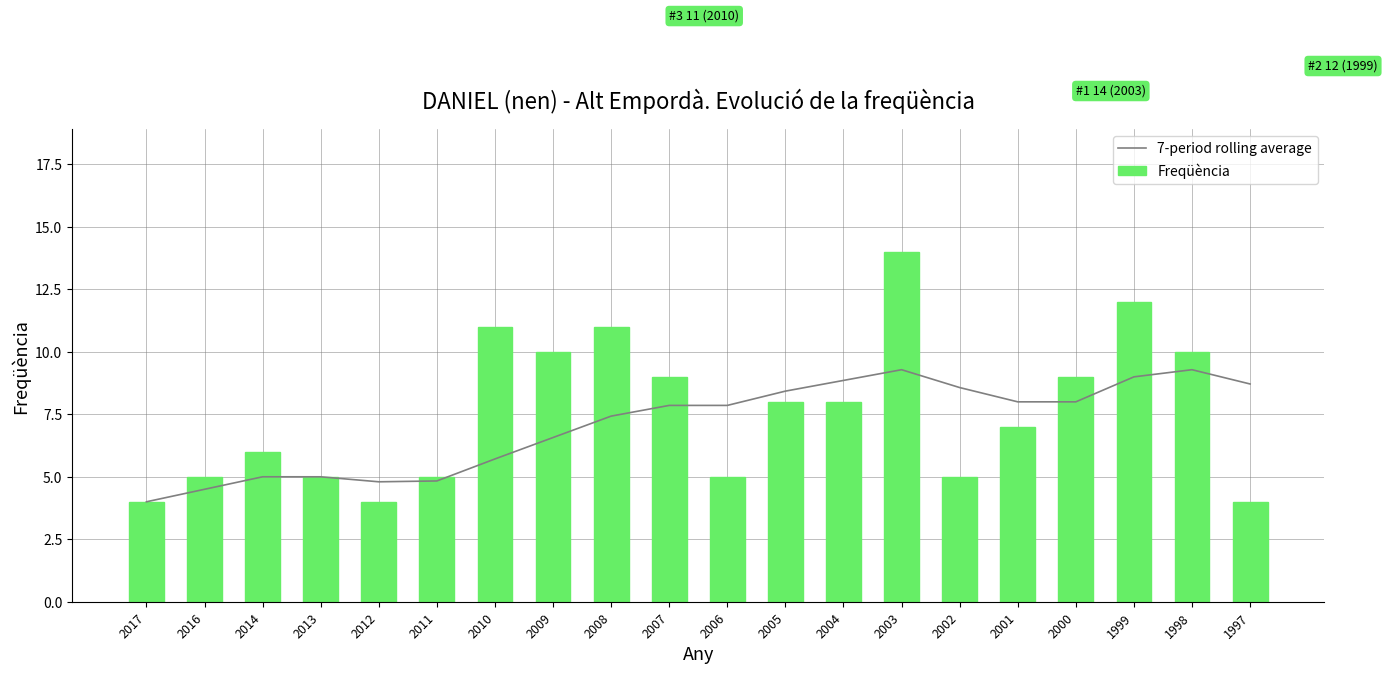

Reading right to left, list all the values displayed in this chart.

7-period rolling average: 1997=8.7	1998=9.3	1999=9.0	2000=8.0	2001=8.0	2002=8.6	2003=9.3	2004=8.9	2005=8.4	2006=7.9	2007=7.9	2008=7.4	2009=6.6	2010=5.7	2011=4.8	2012=4.8	2013=5.0	2014=5.0	2016=4.5	2017=4.0
Freqüència: 1997=4.0	1998=10.0	1999=12.0	2000=9.0	2001=7.0	2002=5.0	2003=14.0	2004=8.0	2005=8.0	2006=5.0	2007=9.0	2008=11.0	2009=10.0	2010=11.0	2011=5.0	2012=4.0	2013=5.0	2014=6.0	2016=5.0	2017=4.0